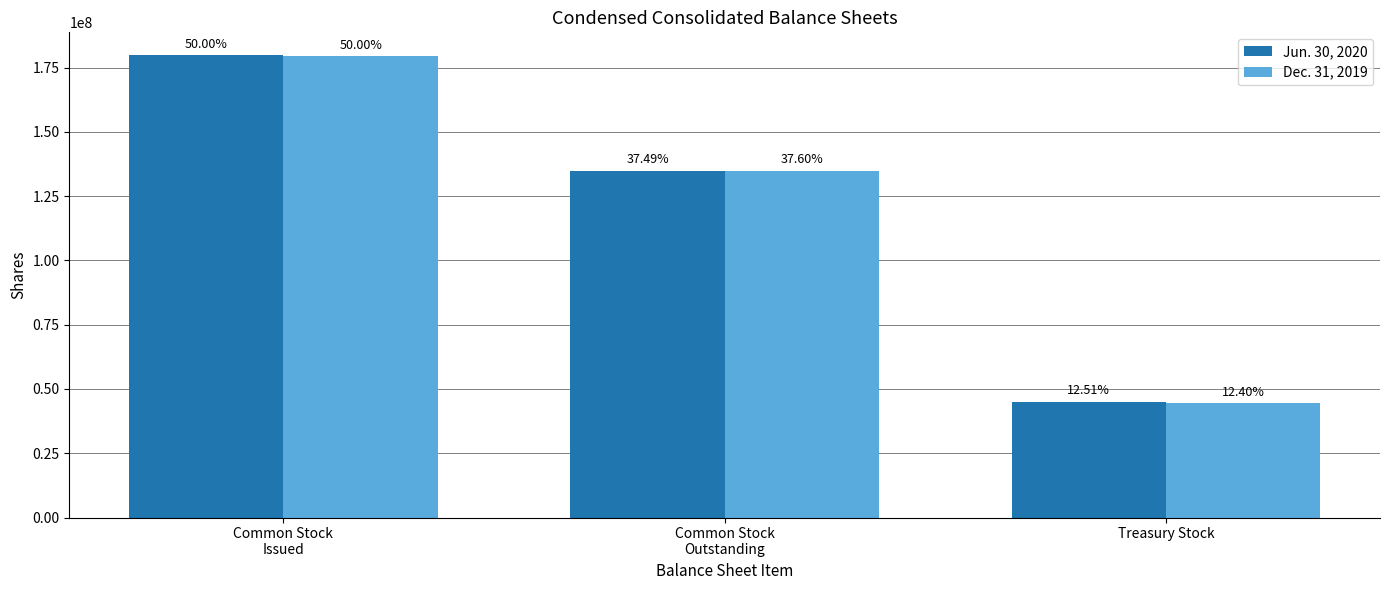

At which label does Jun. 30, 2020 reach its minimum?

Treasury Stock